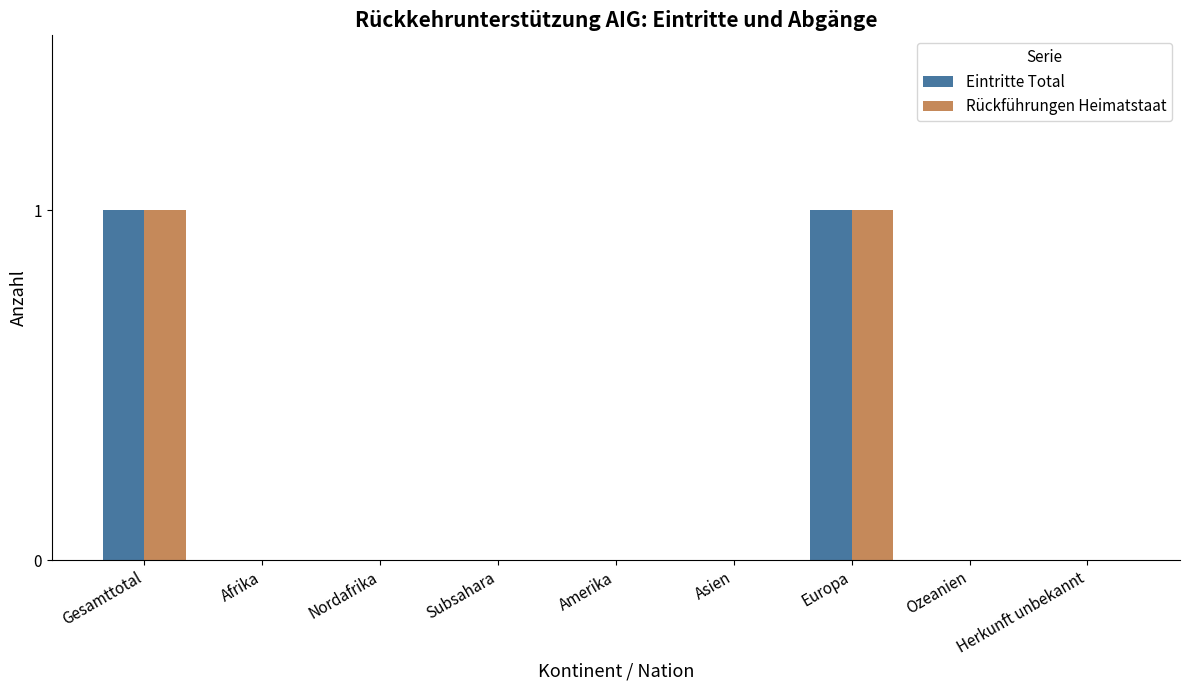

Is it true that Rückführungen Heimatstaat equals 0 at Amerika?

True